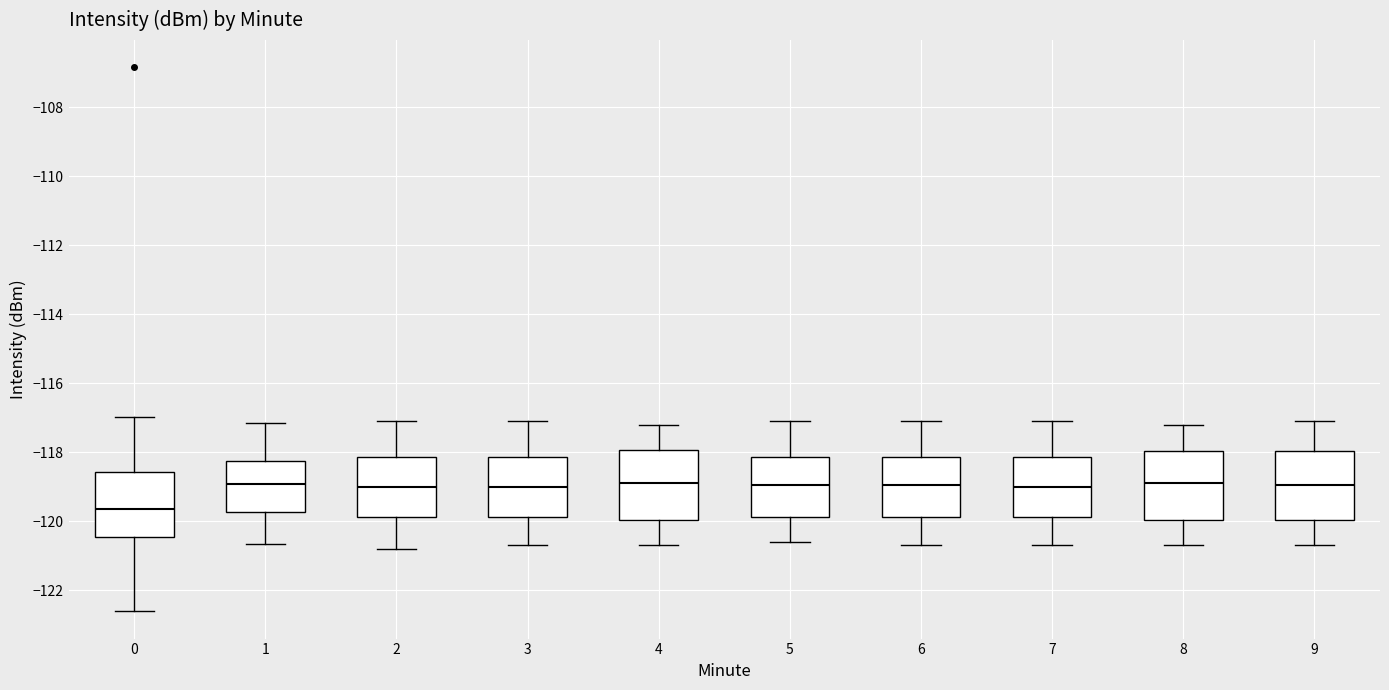

Where does the upper whisker of the box at x = 1 end on the y-axis? The values are not printed on the chart, so give them approximately, as read against the axis.

-117.2